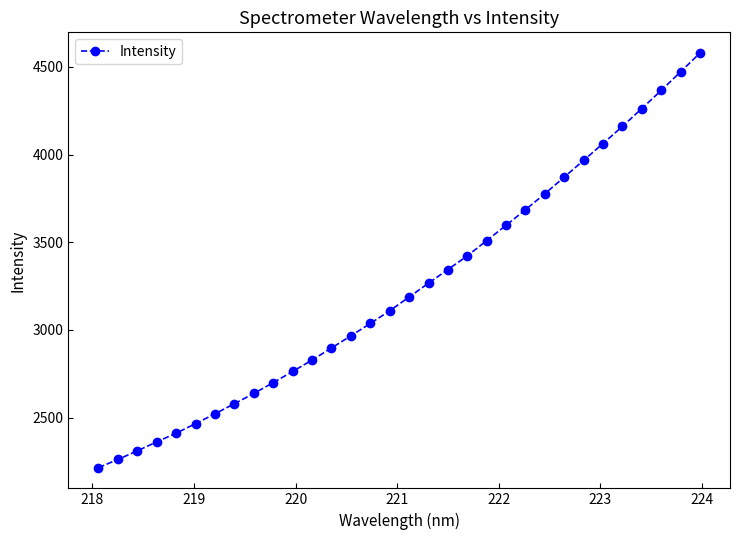

What is the difference between the second highest and second lowest values?

2210.1